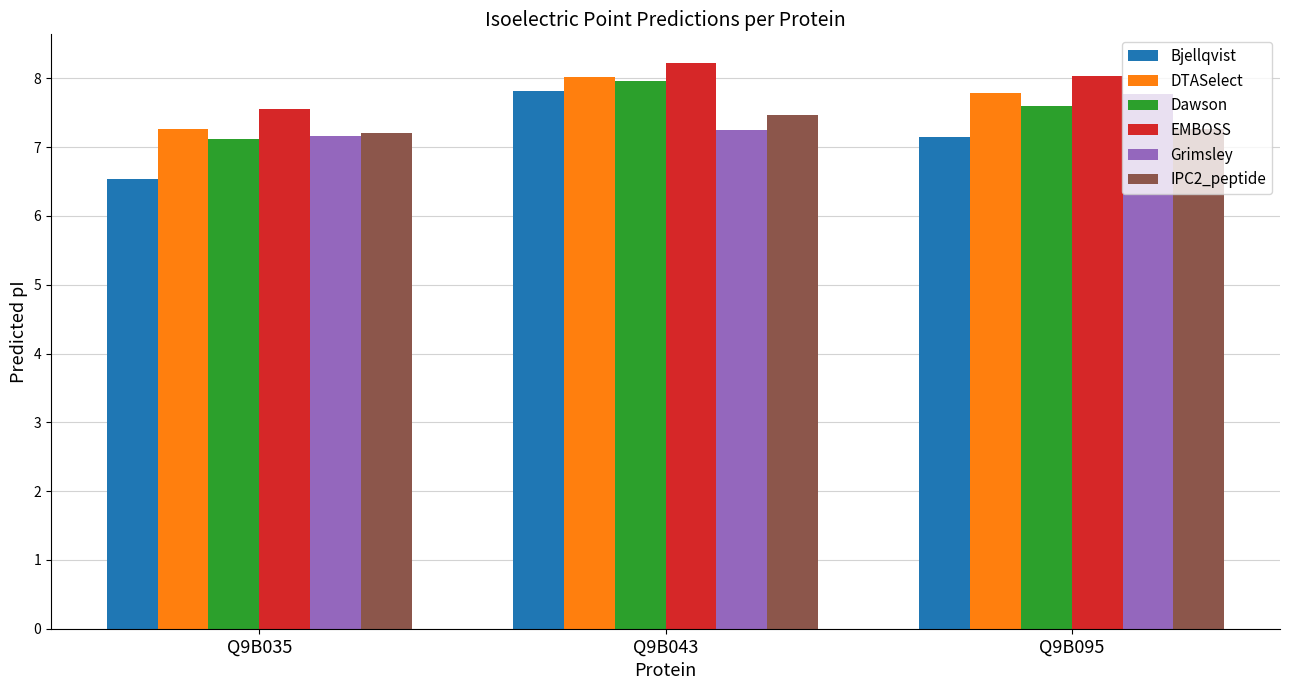

At which label is DTASelect closest to 7?

Q9B035